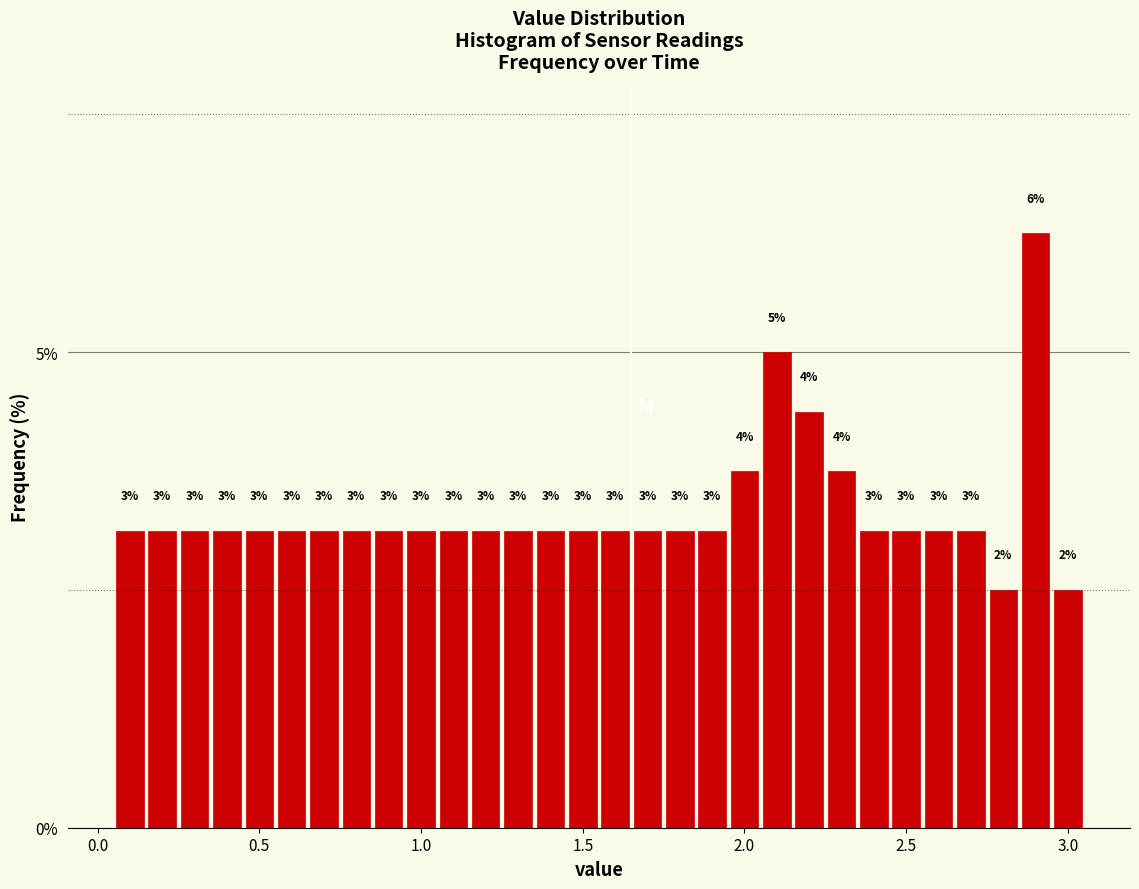

Read against the x-axis, roughly where is the centre of the tallest bar?

2.90